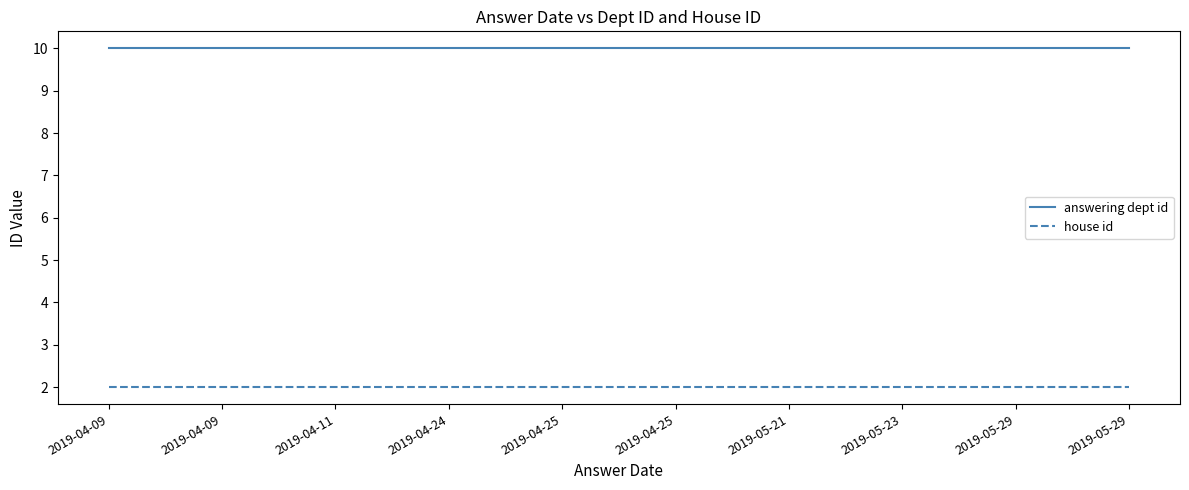

The answering dept id series shows 15 at 2019-05-29. True or false?

False